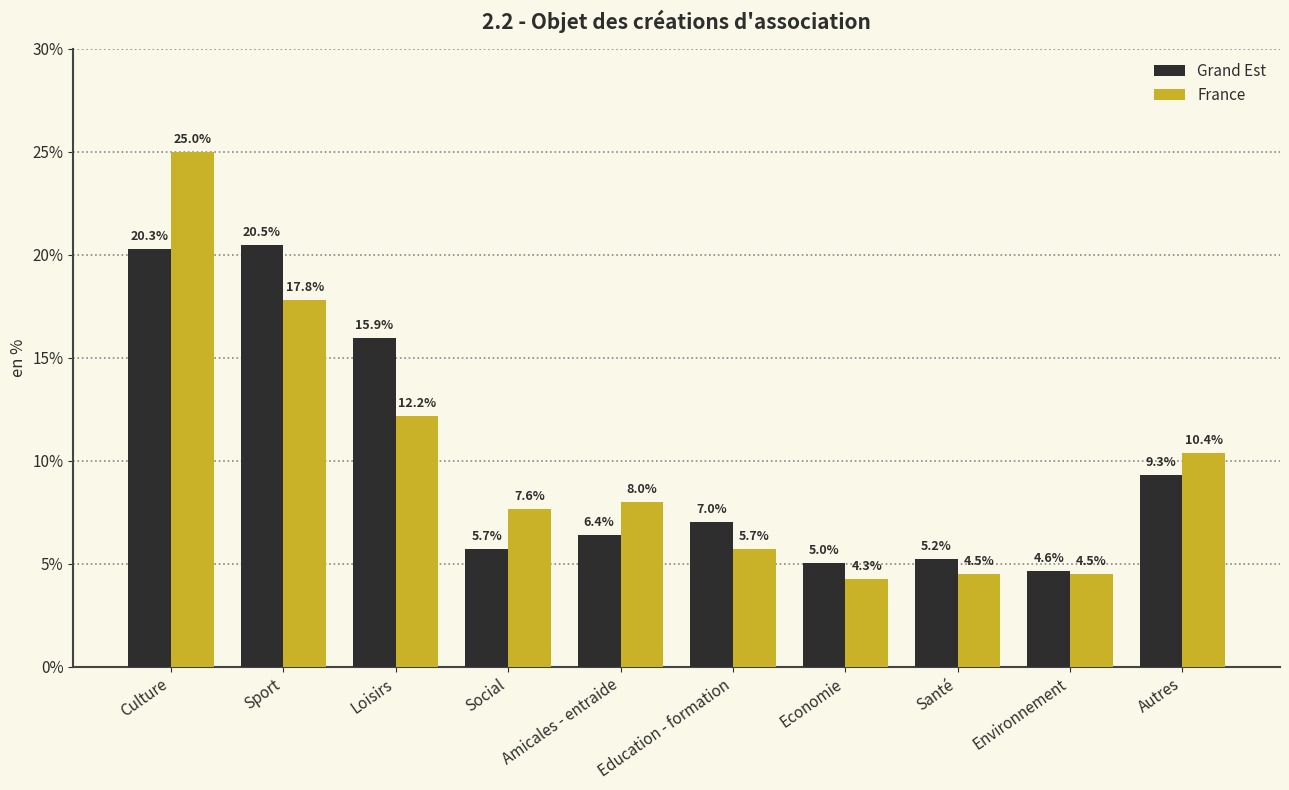

Which category has the lowest value across all series?

Economie